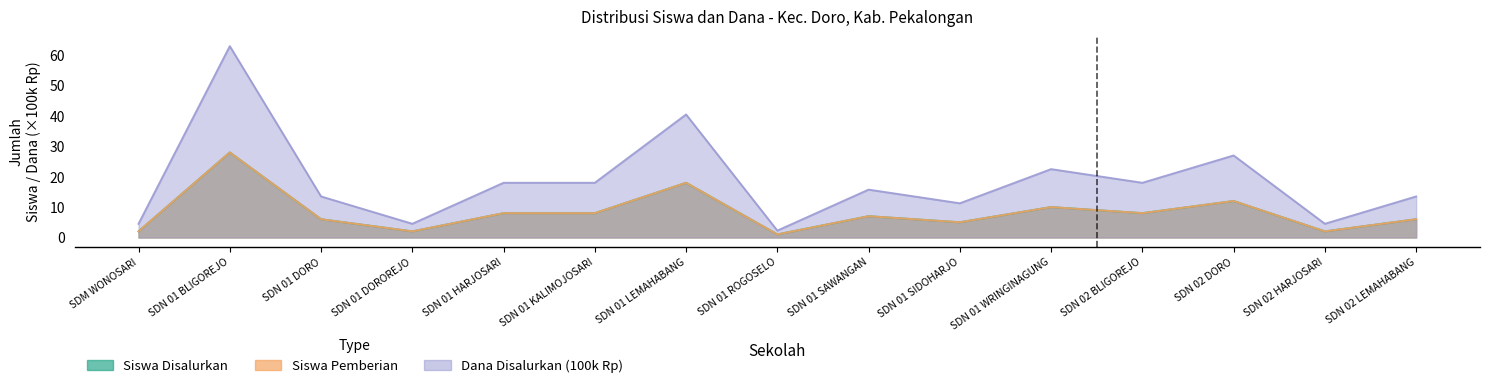

What is the maximum value shown in the chart?

63.0